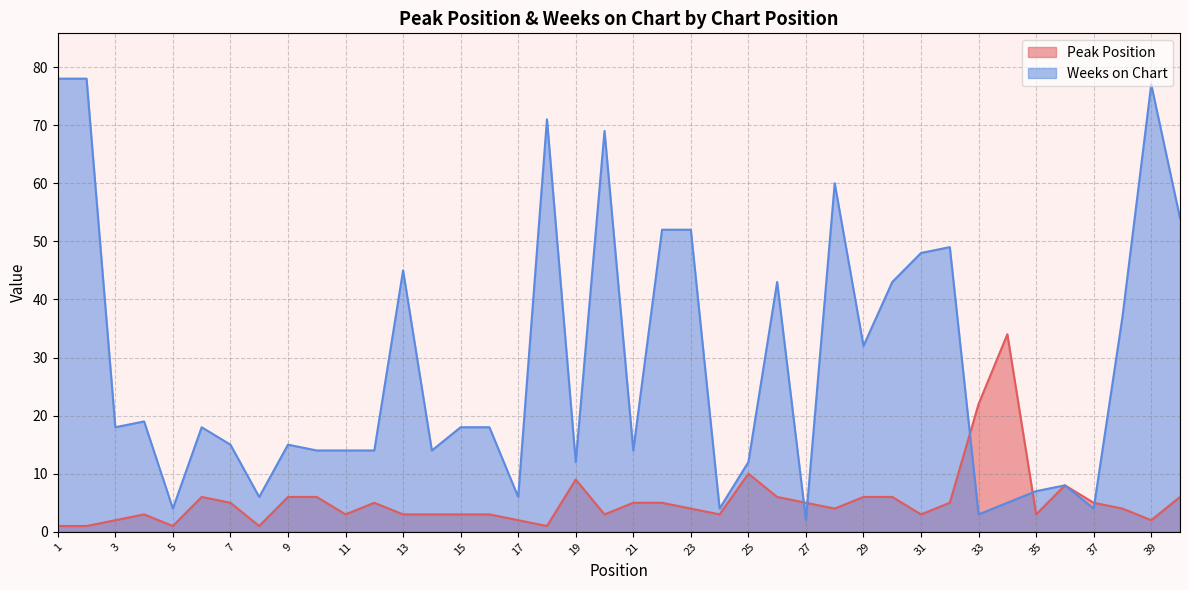

Which series changed the most between 2 and 40?

Weeks on Chart